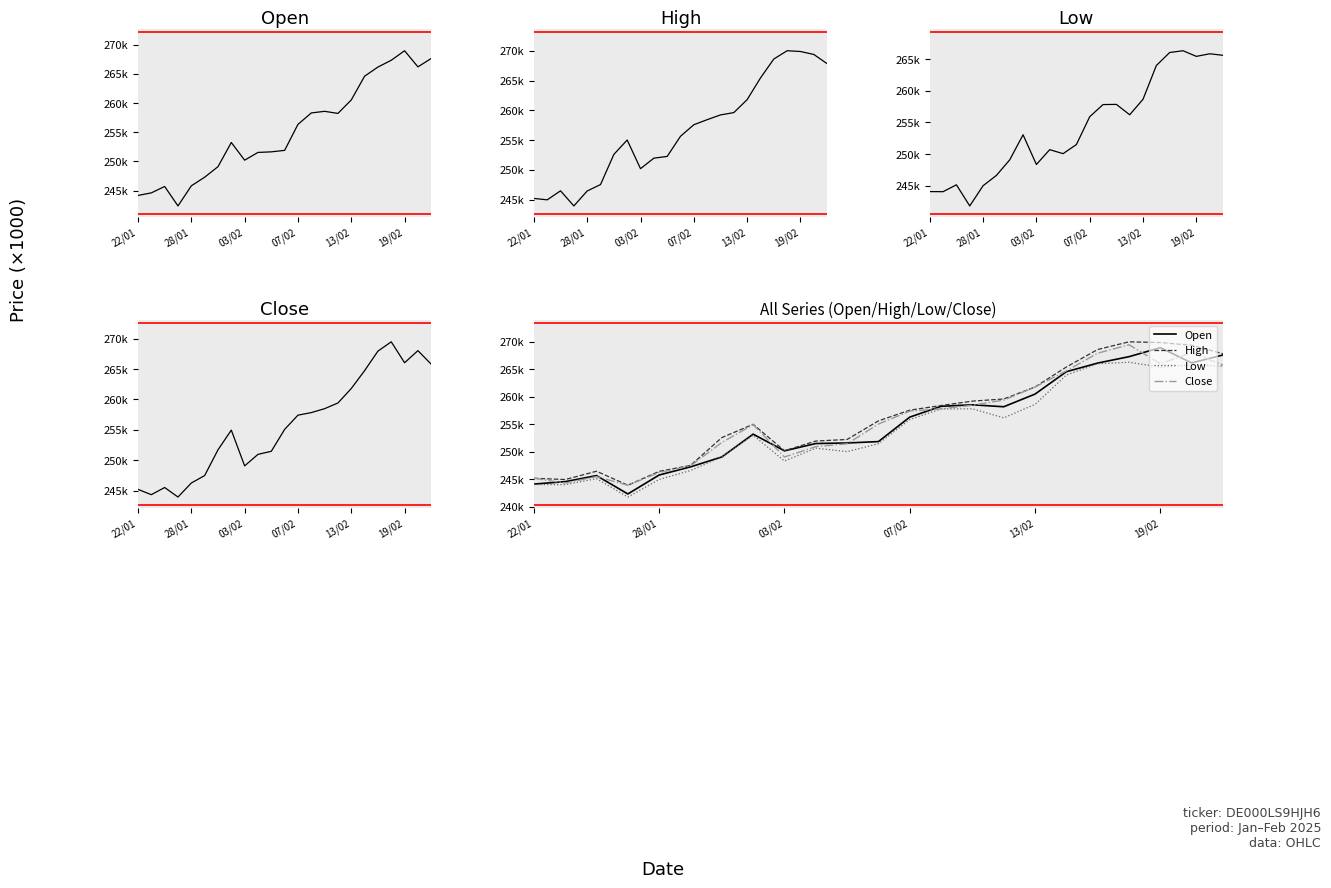

At 19, list the series in order from largest to smallest.

High, Close, Open, Low